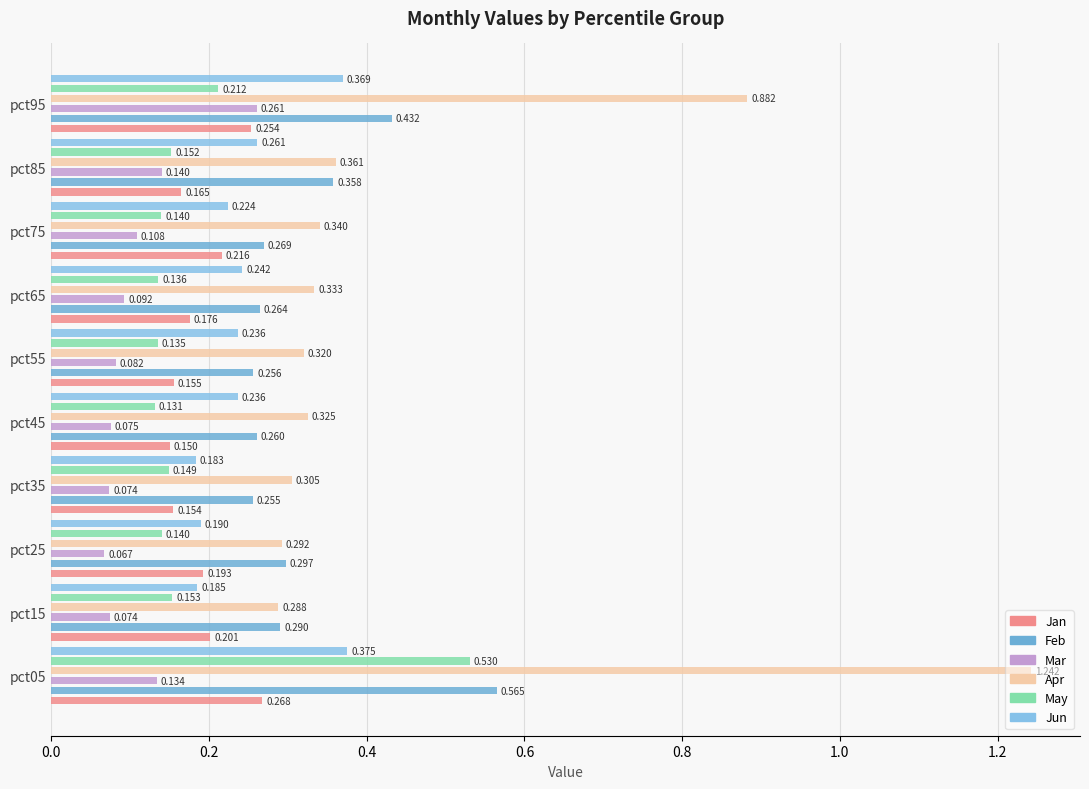

What is the value of the Feb bar at the 2nd from the left?

0.3